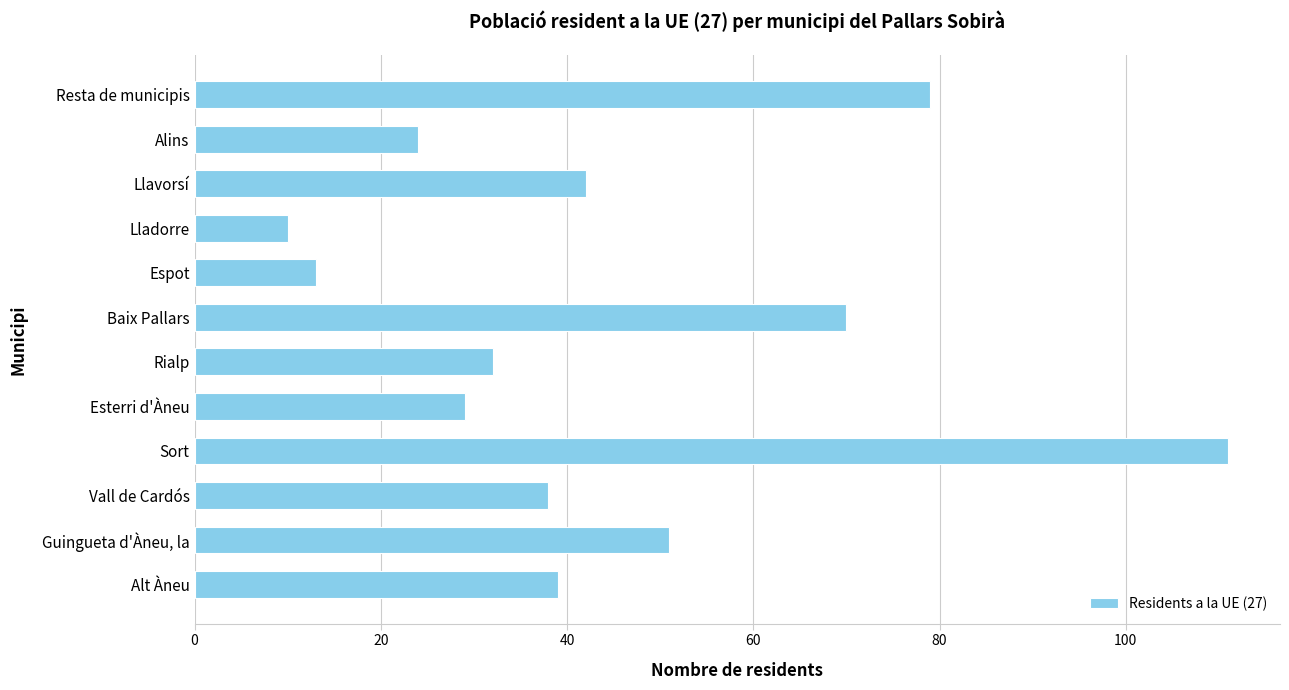

True or false: the data shows 13 at Espot.

True